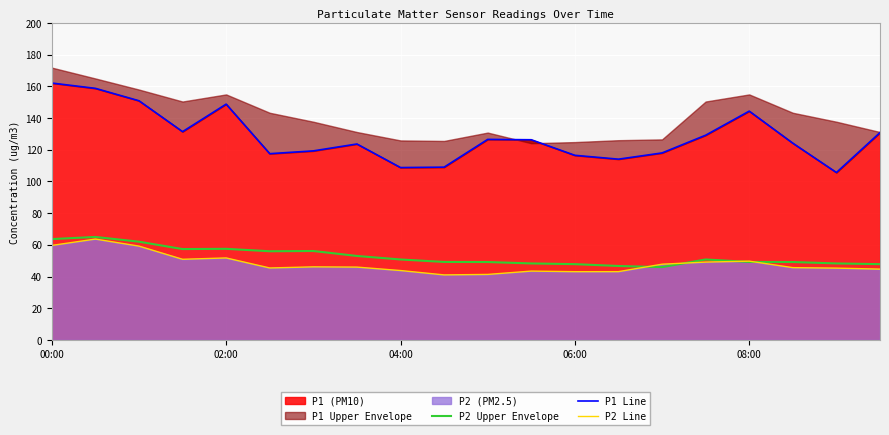

True or false: P2 Upper Envelope and P1 Line intersect in this chart.

False